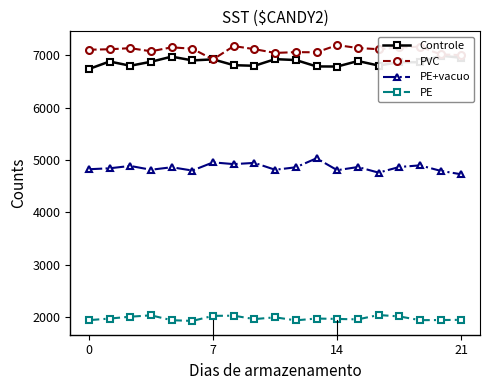

True or false: PVC and PE+vacuo intersect in this chart.

False